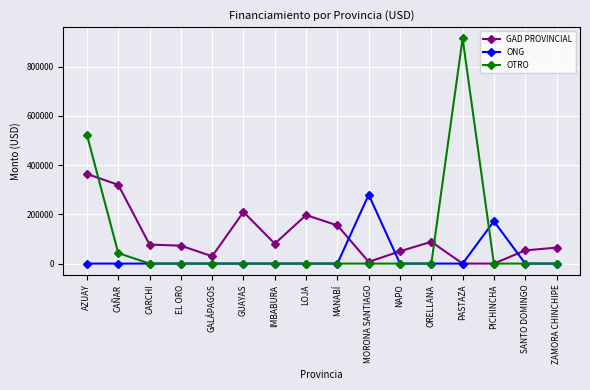

Which series changed the most between GALÁPAGOS and GUAYAS?

GAD PROVINCIAL